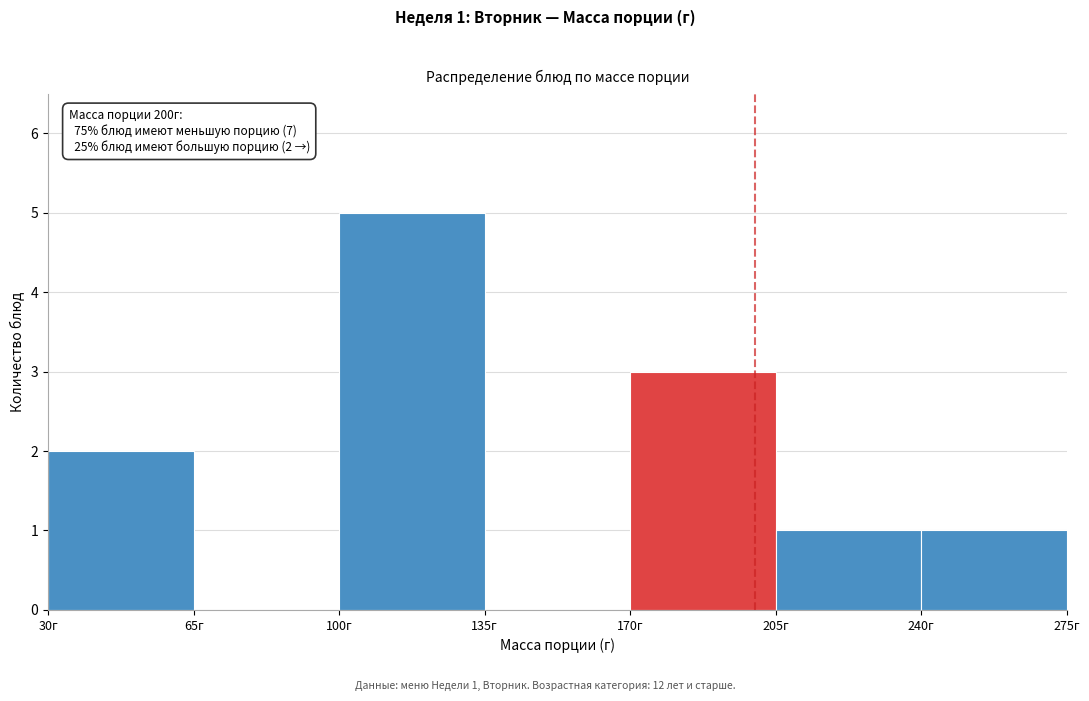

Which range on the x-axis has the tallest bar?

100 to 135